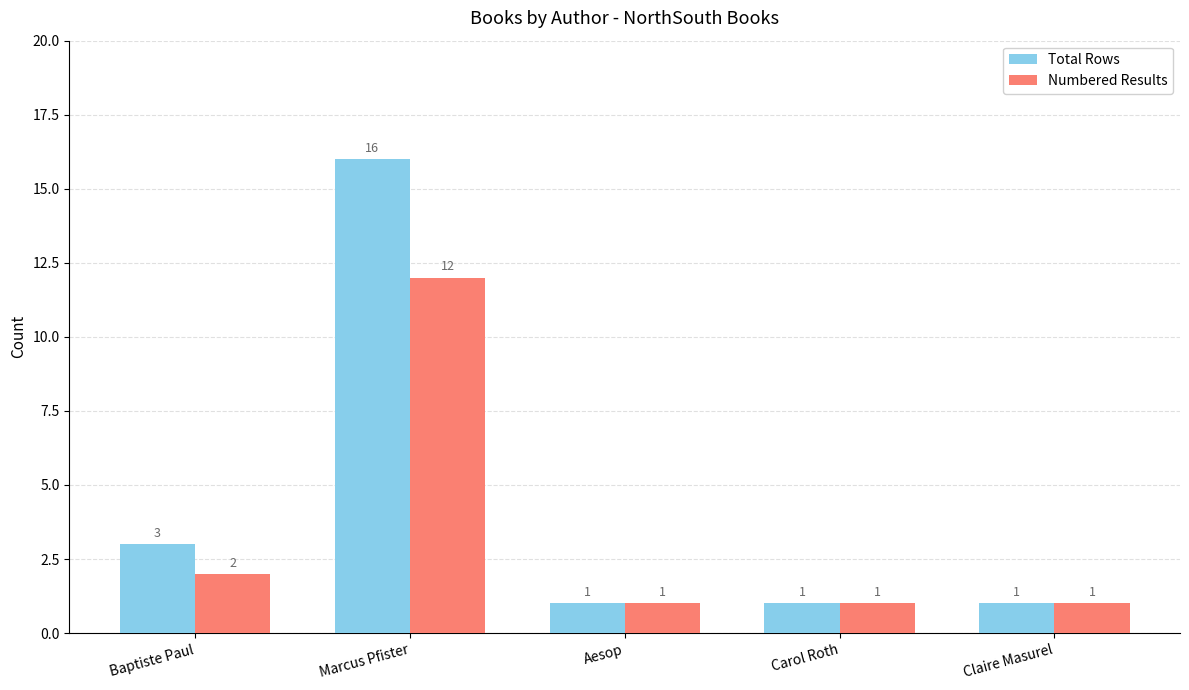

The Numbered Results series shows 2 at Claire Masurel. True or false?

False